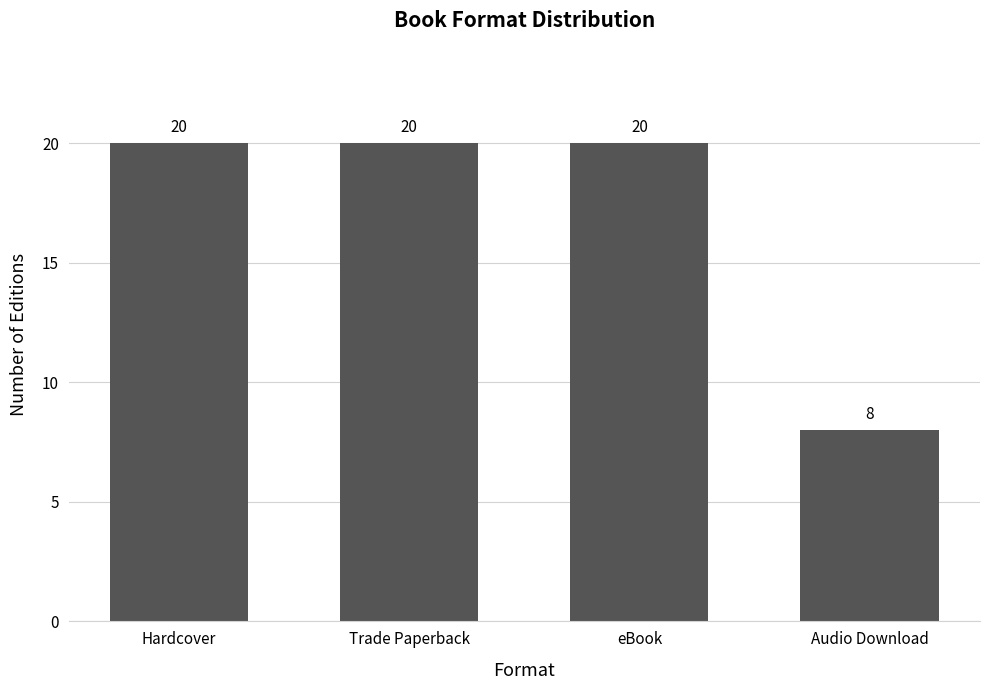

Read the value at eBook, to the nearest 10.

20